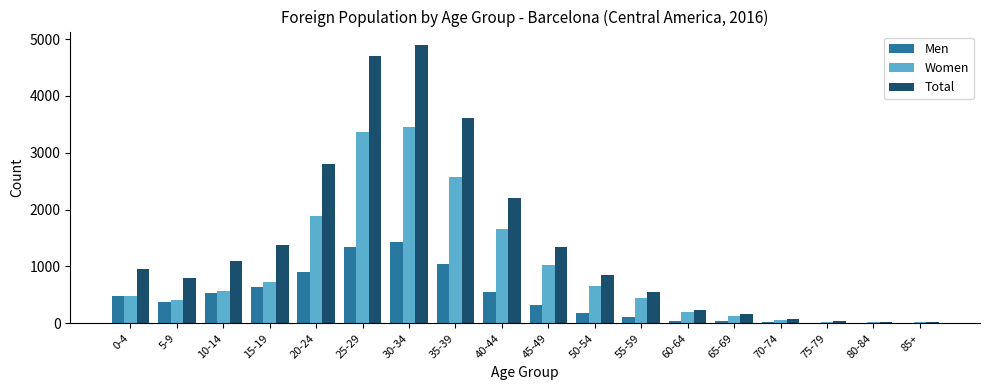

What is the greatest value displayed?

4887